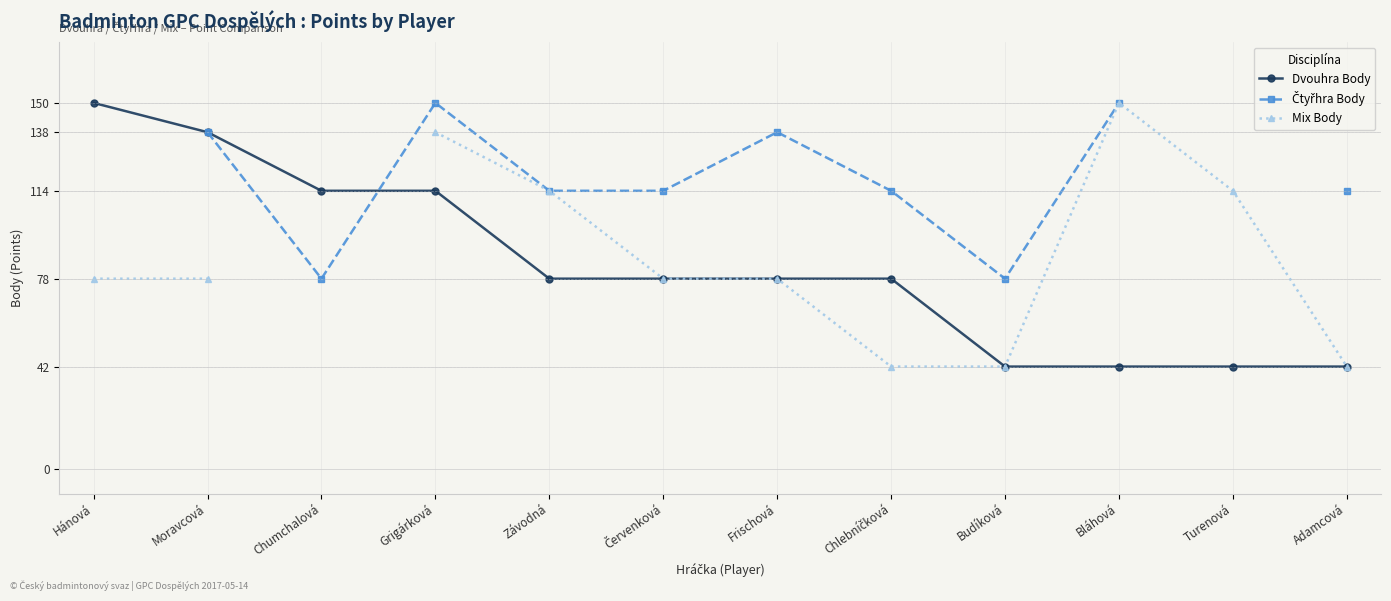

Which has a higher value, Turenová or Moravcová?

Moravcová